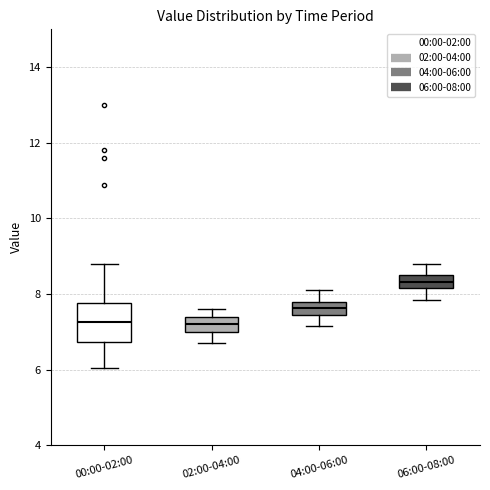

Which box has the highest median line?

06:00-08:00